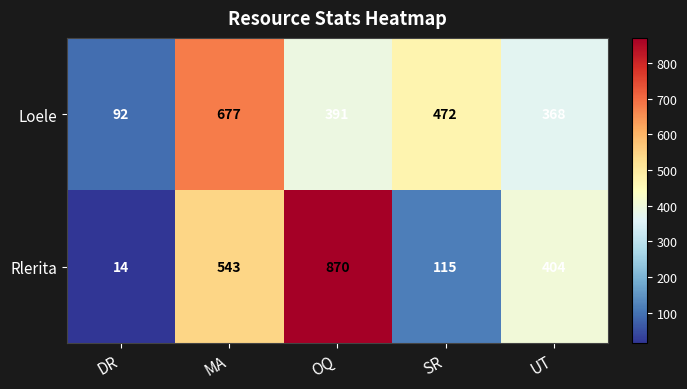

Which series has the largest range (max minus min)?

Rlerita